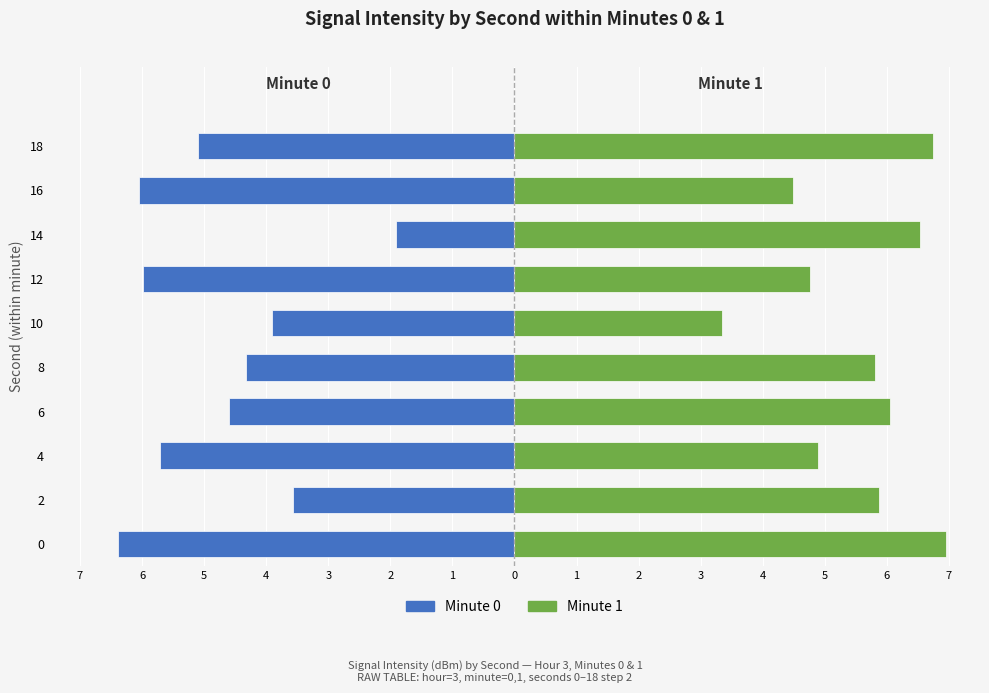

List the series in order of their overall mean, highest first.

Minute 1, Minute 0